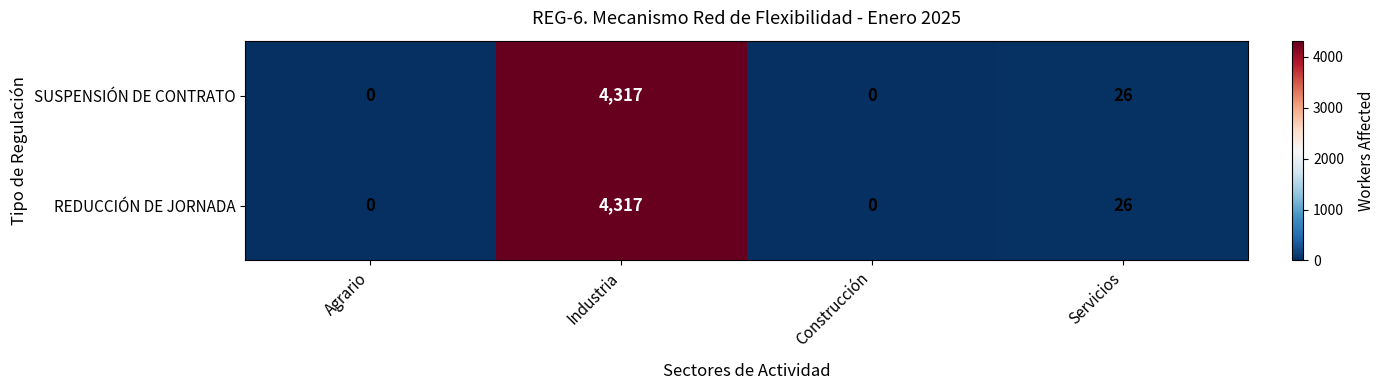

What is the total value across all series at Servicios?

52